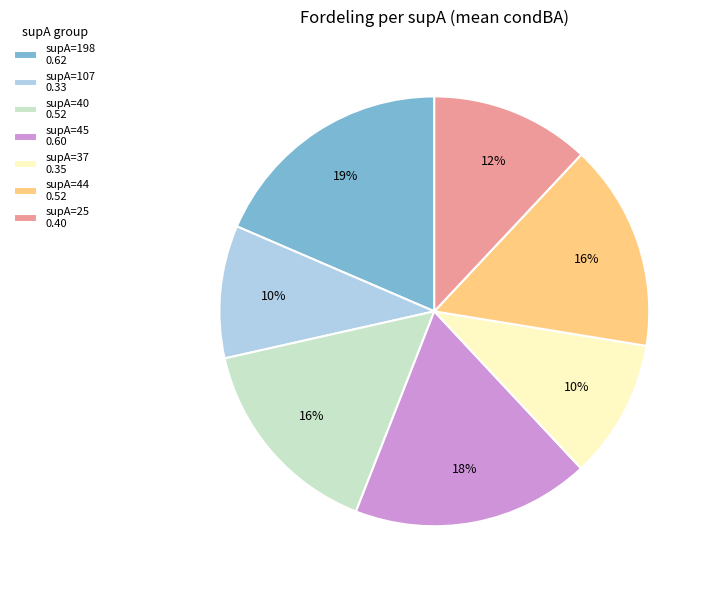

To the nearest percent, what is the difference between the largest and smallest slice percentages?

9%